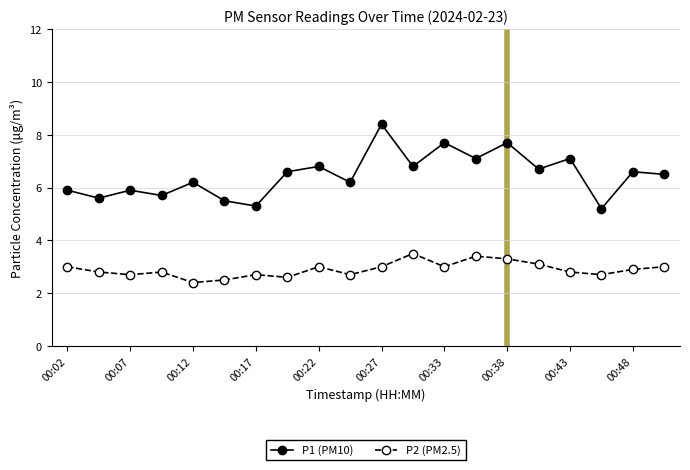

What is the sum of all P2 (PM2.5) values?

57.9